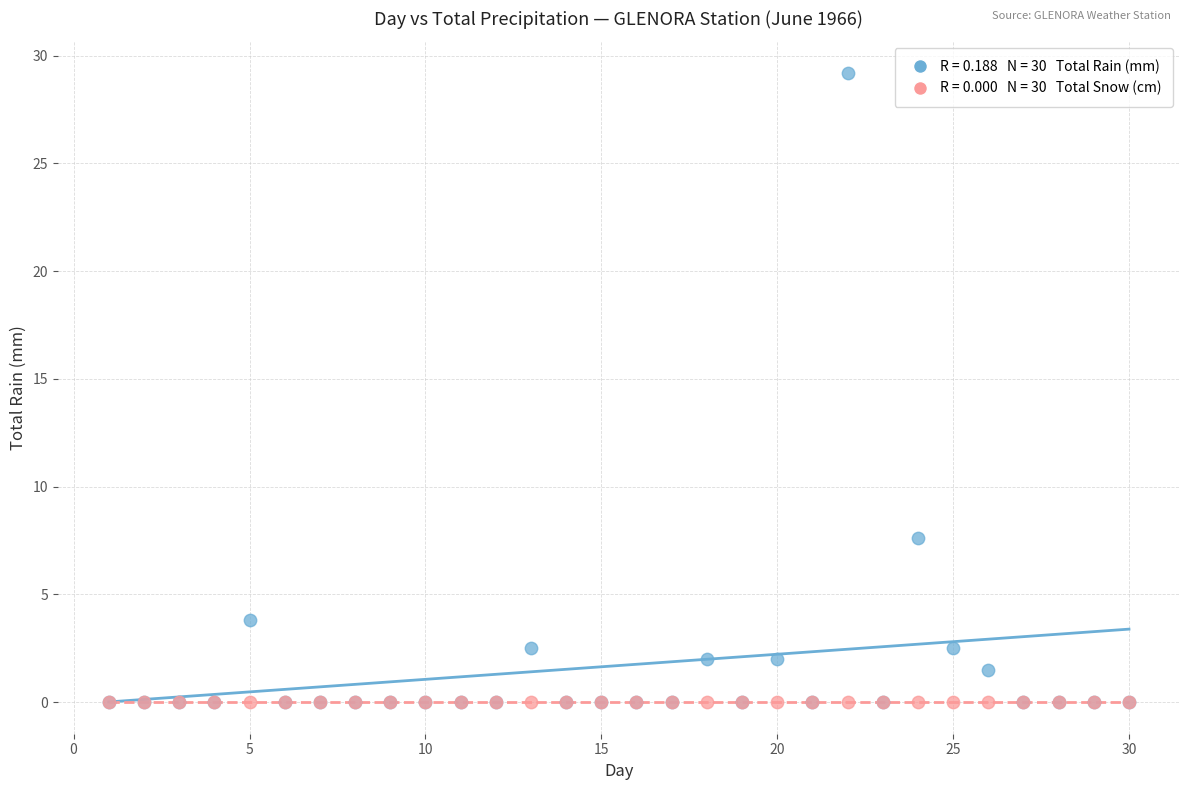

Across all series, what Y value is closest to 14?

7.6